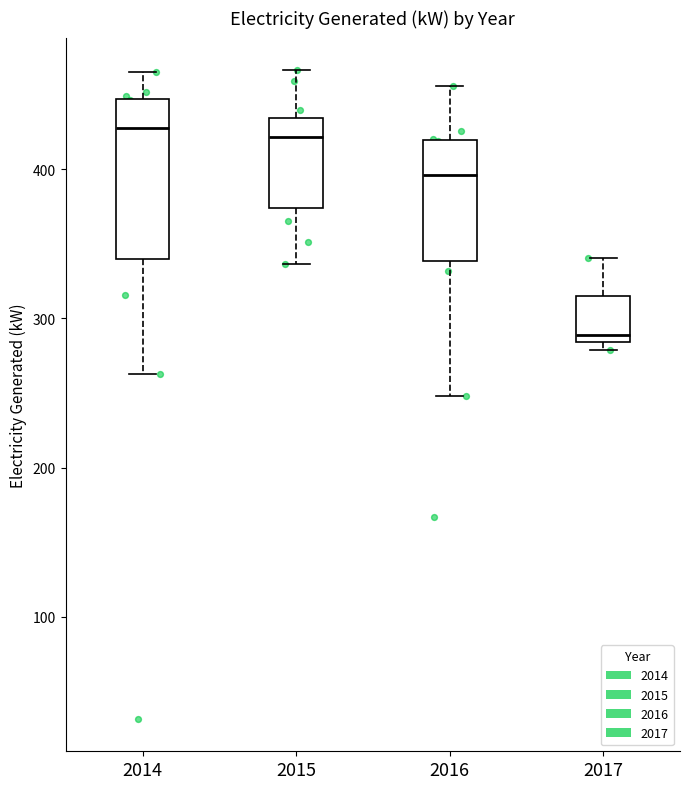

Where is the upper edge of the box at x = 2014 on the y-axis? The values are not printed on the chart, so give them approximately, as read against the axis.

450